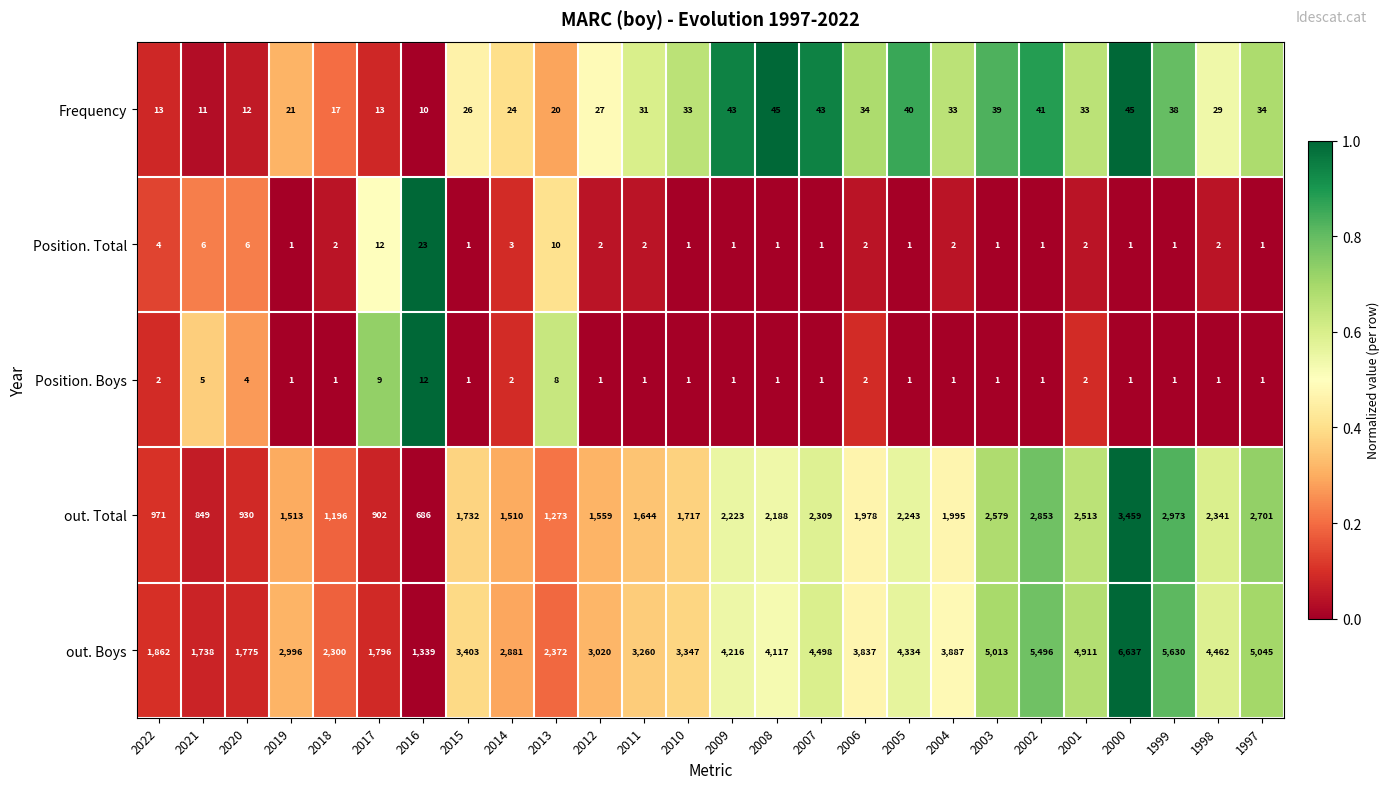

Is it true that out. Total equals 695 at 2003?

False